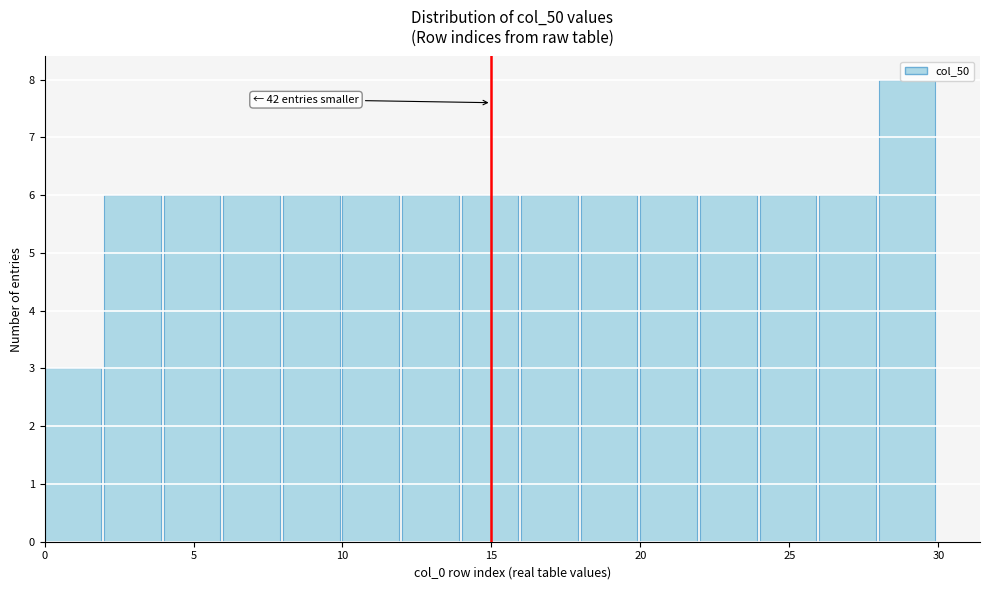

Over which range of the x-axis is the bar tallest?

28 to 30